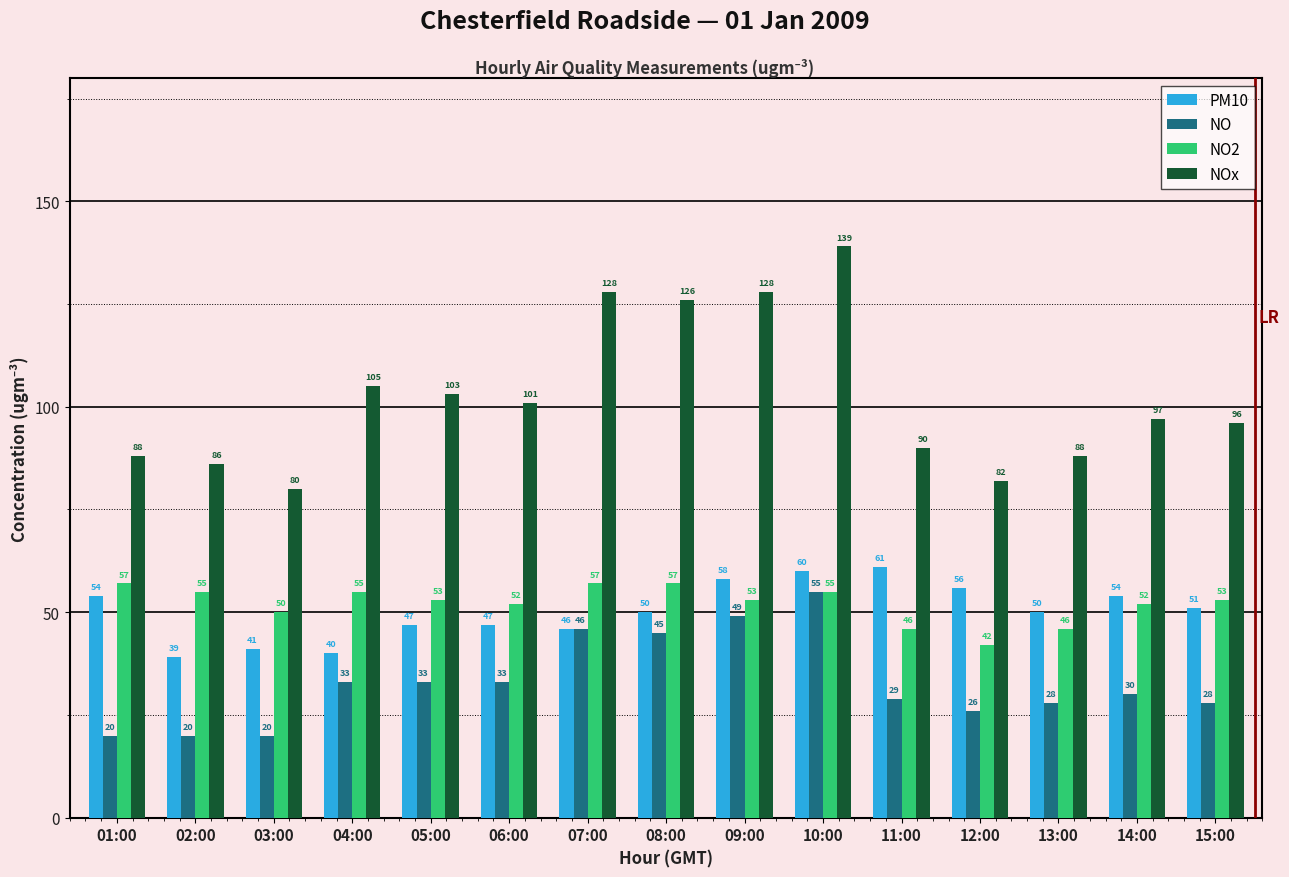

What is the label of the 10th bar from the left?

10:00